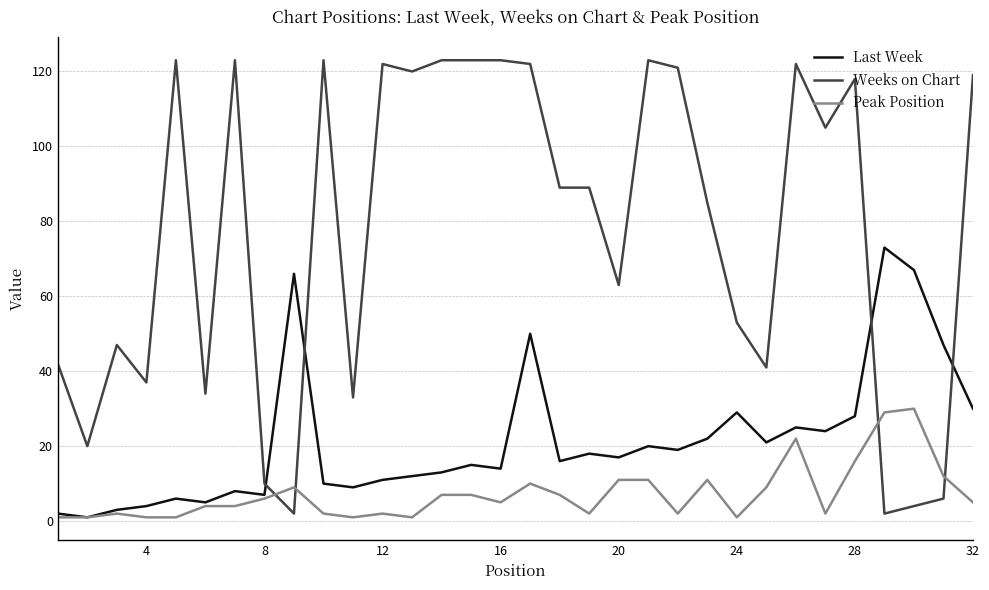

Which series has the largest total across all categories?

Weeks on Chart